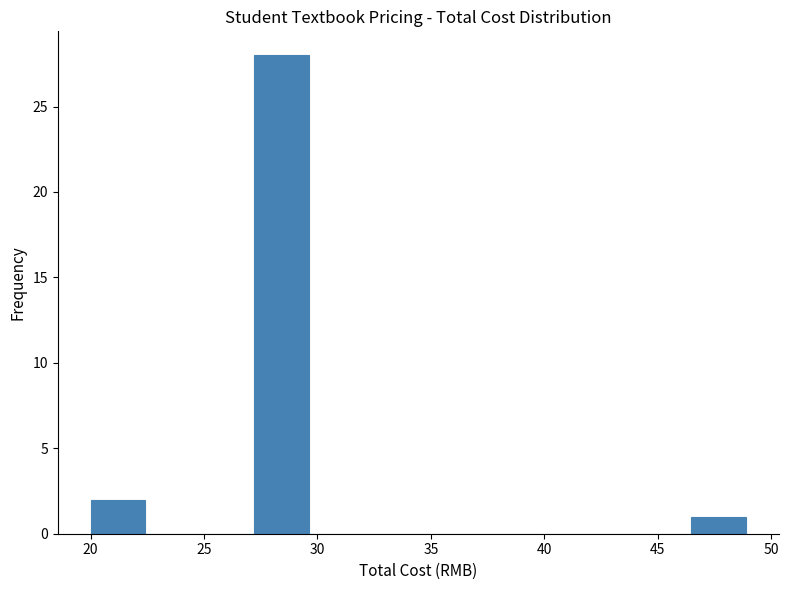

How tall is the bar that spans 46.5 to 49.0 on the x-axis? Neither the bar edges nor the heights are printed on the chart, so give them approximately, as read against the axes.

1